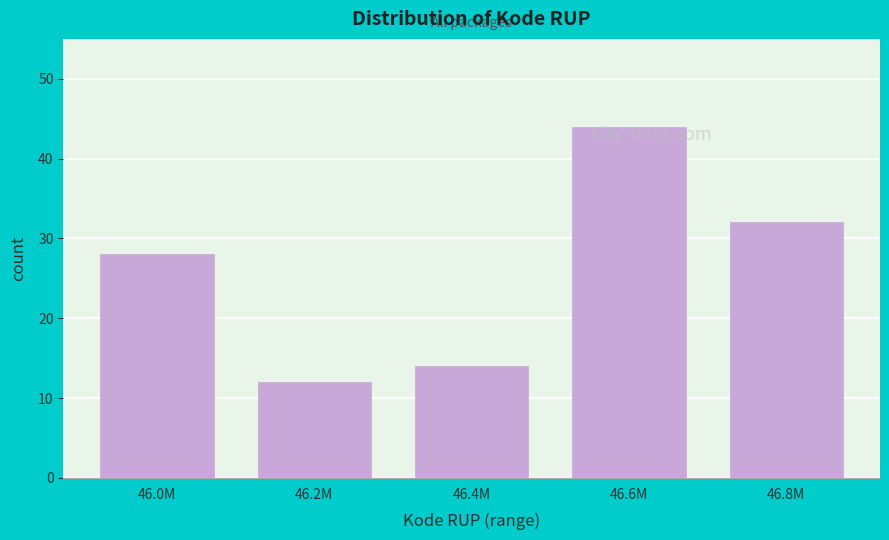

List the labels in order of value, smallest first.

46.2M, 46.4M, 46.0M, 46.8M, 46.6M